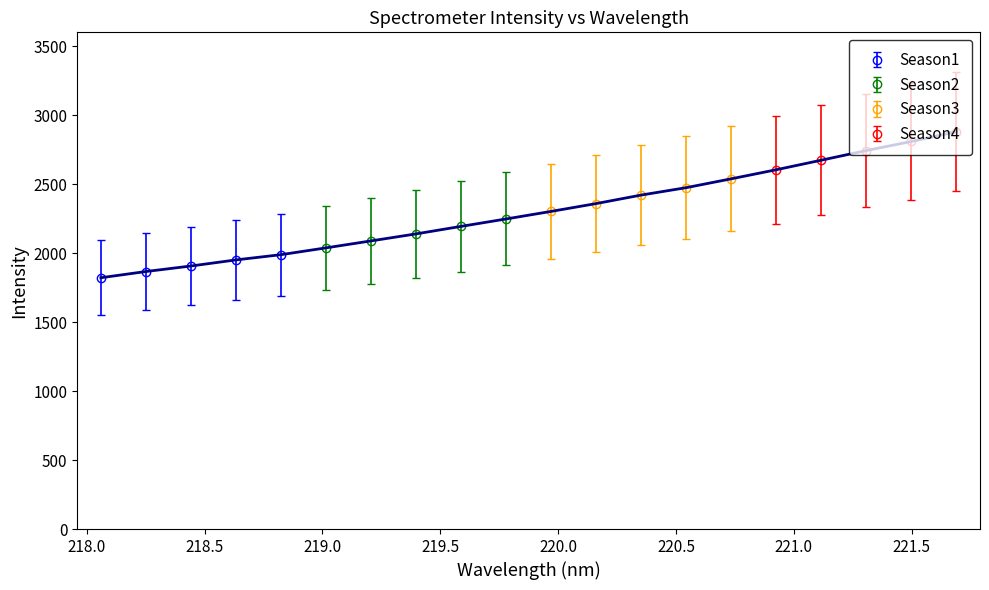

True or false: the data has more than 2 interior local peaks.

False